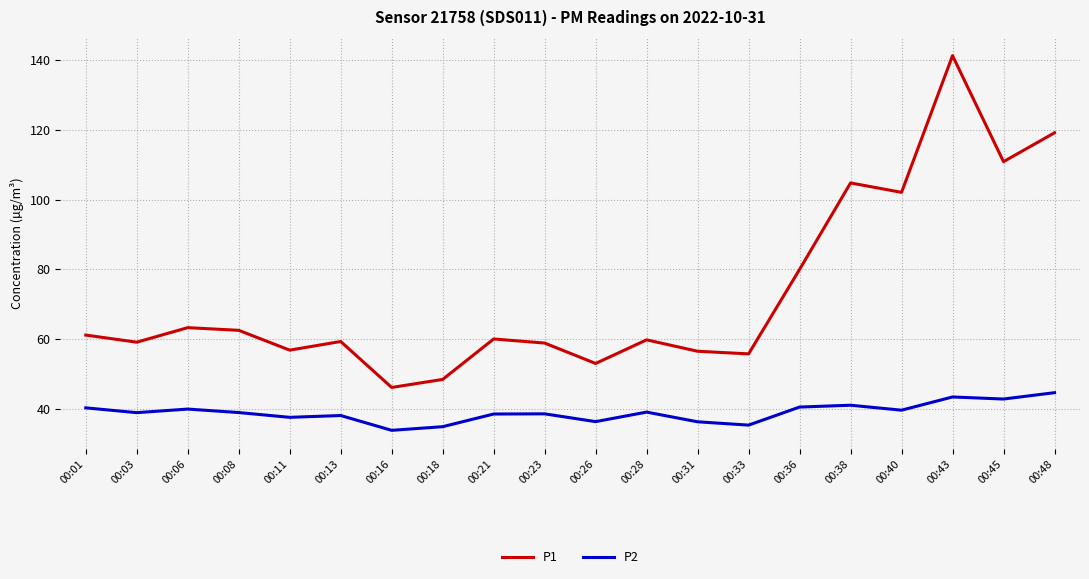

What is the difference between the P2 values at 00:18 and 00:45?

7.9